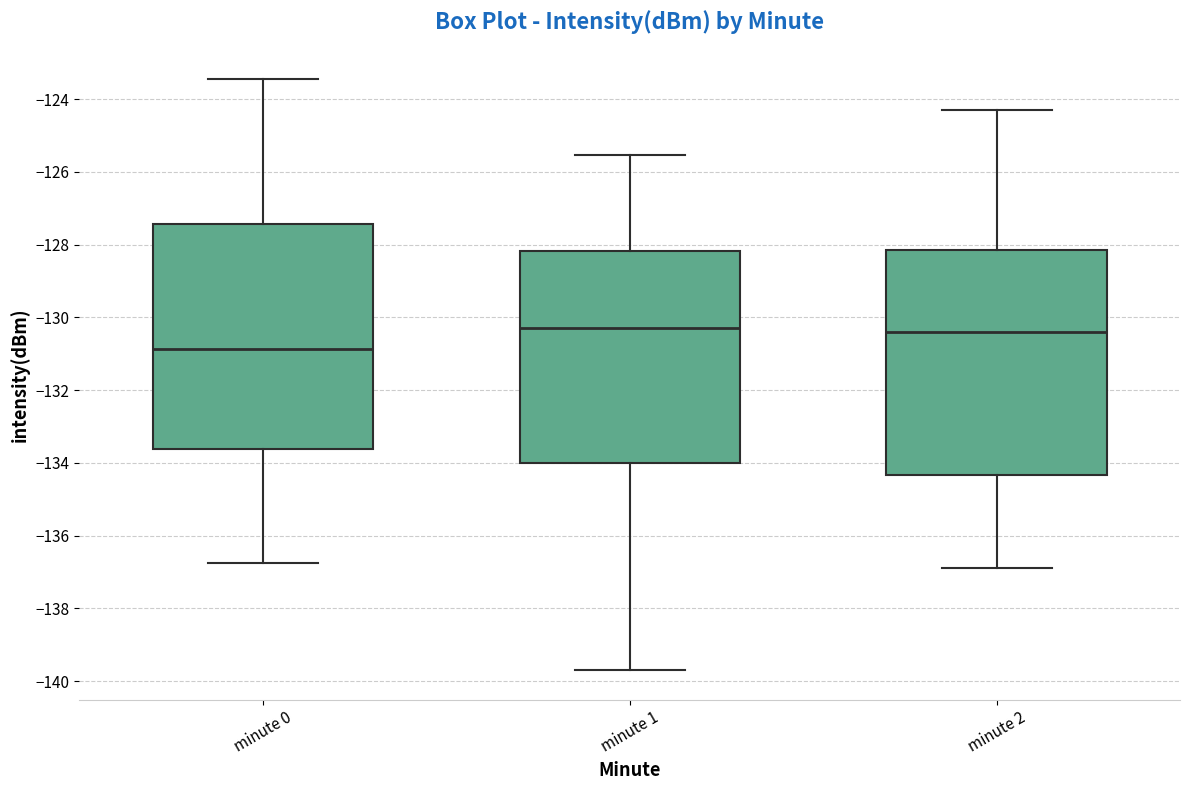

Where does the upper whisker of the box for minute 2 end on the y-axis? The values are not printed on the chart, so give them approximately, as read against the axis.

-124.2